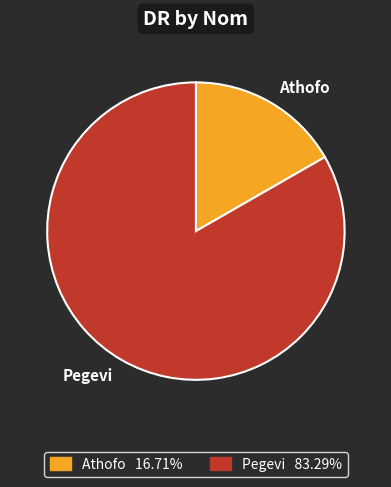

Is there a majority slice in this chart?

Yes